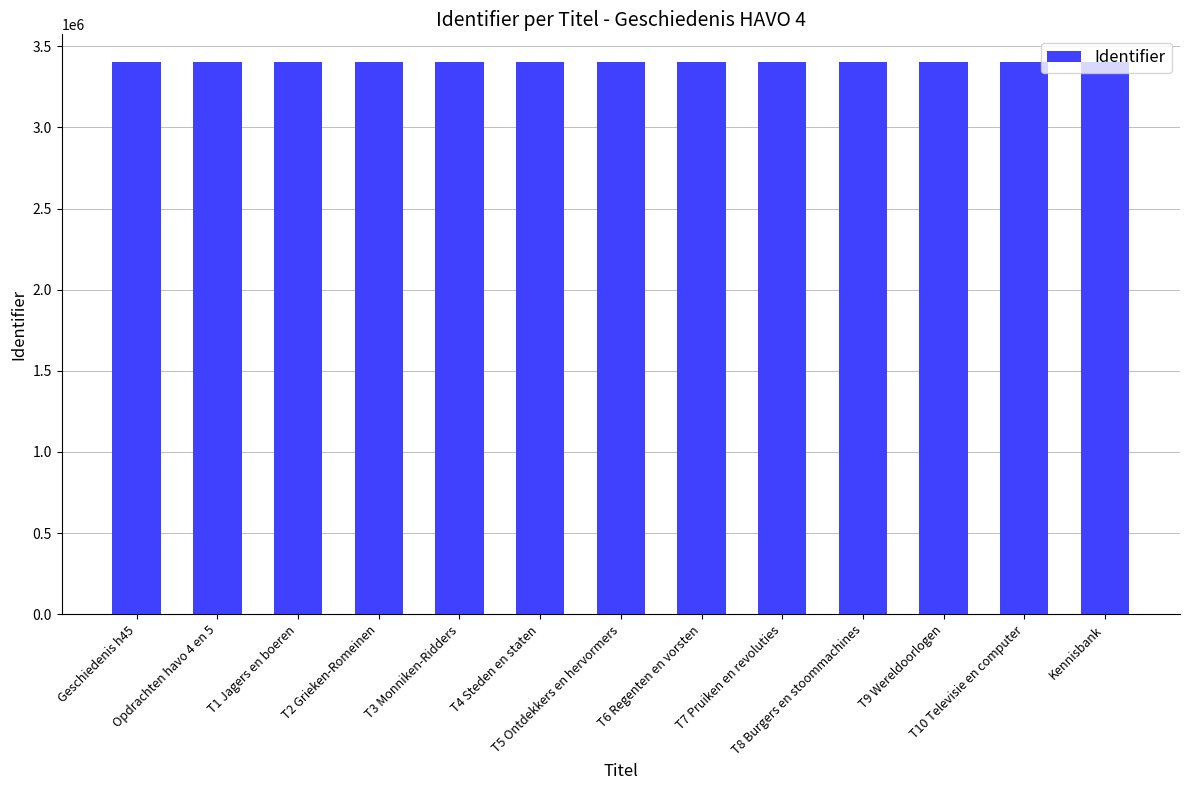

The value at T8 Burgers en stoommachines is 3403703. True or false?

True